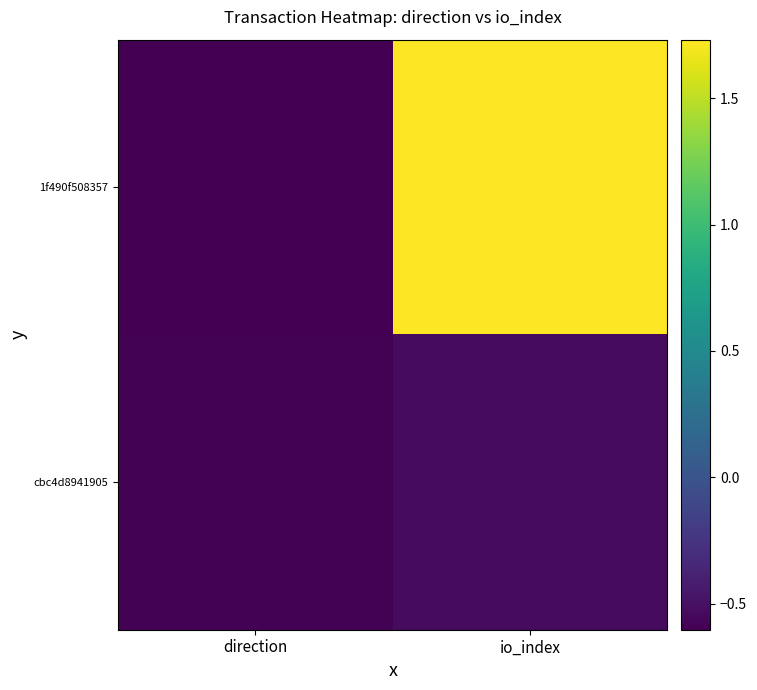

Reading left to right, what are all the values shown in this chart?

1f490f508357: direction=-0.6	io_index=1.7
cbc4d8941905: direction=-0.6	io_index=-0.5